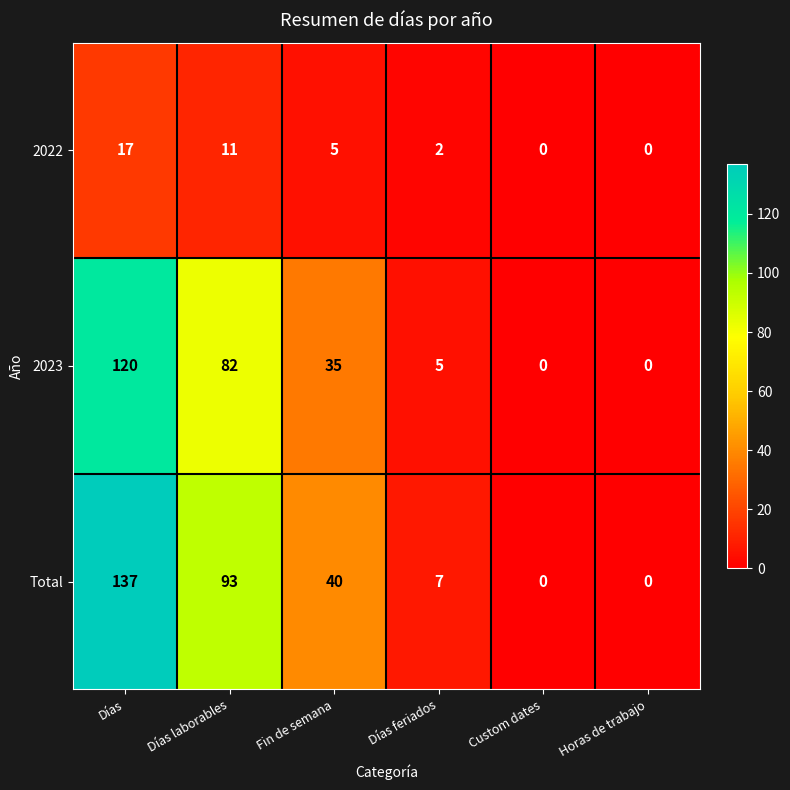

Reading left to right, list all the values displayed in this chart.

2022: Días=17	Días laborables=11	Fin de semana=5	Días feriados=2	Custom dates=0	Horas de trabajo=0
2023: Días=120	Días laborables=82	Fin de semana=35	Días feriados=5	Custom dates=0	Horas de trabajo=0
Total: Días=137	Días laborables=93	Fin de semana=40	Días feriados=7	Custom dates=0	Horas de trabajo=0